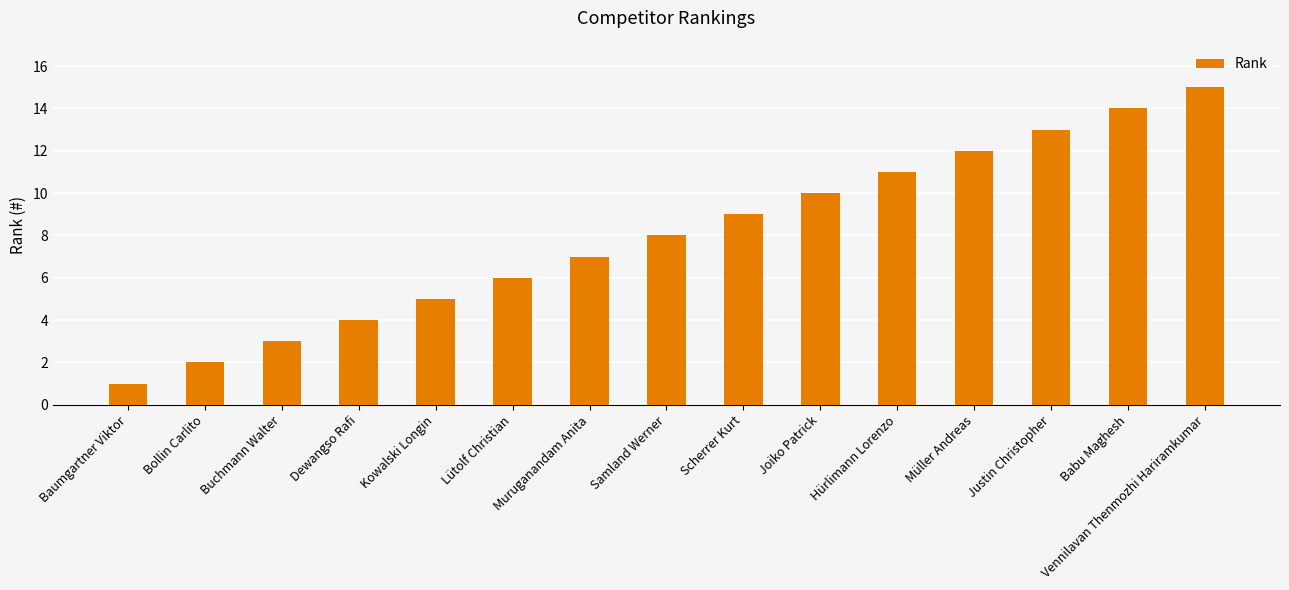

Does the chart contain stacked bars?

No